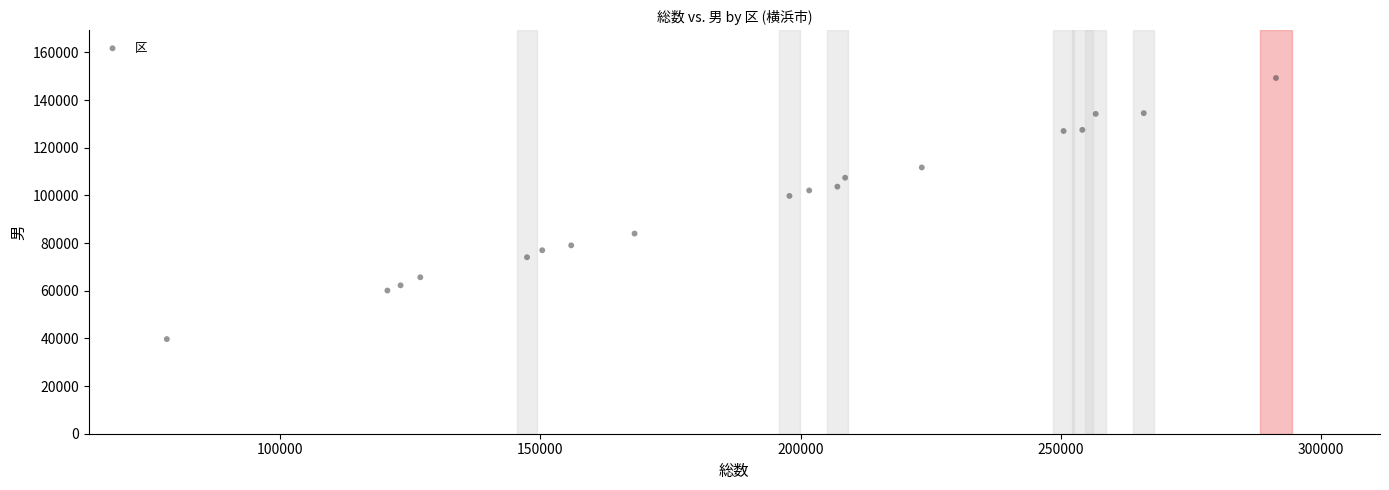

What Y value in the scatter plot is closest to 94491?

99792